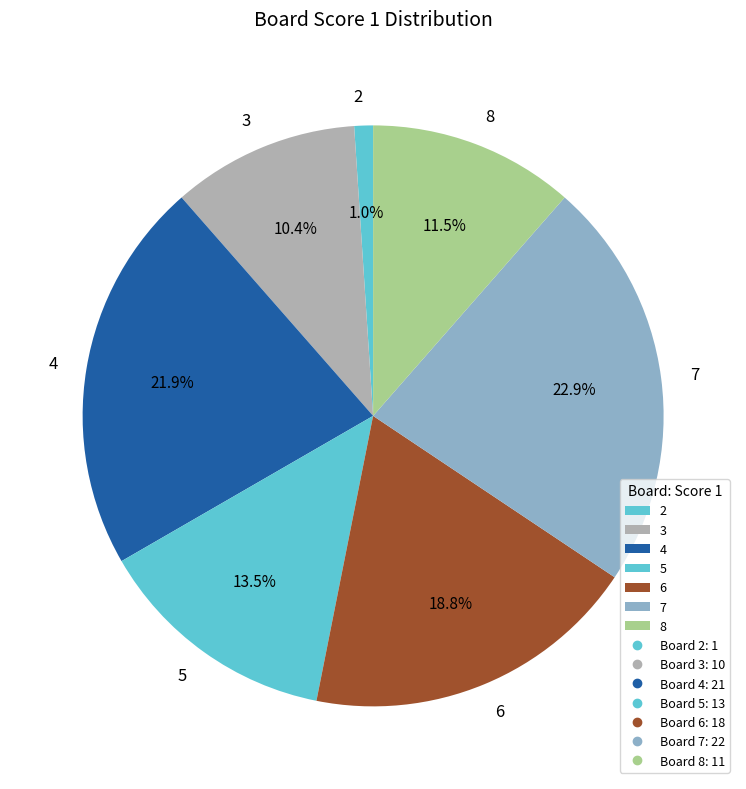

Which has a higher value, 5 or 6?

6